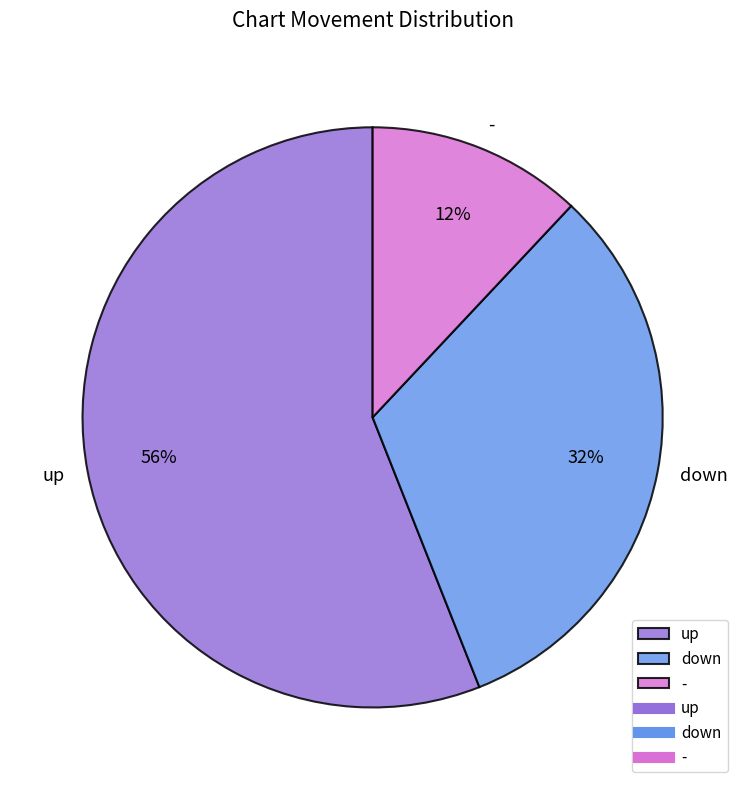

What is the ratio of the value at - to the value at down?

0.4